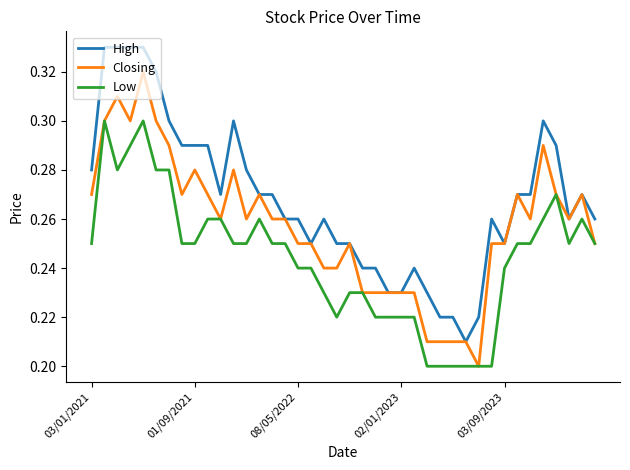

Which series has the largest total across all categories?

High